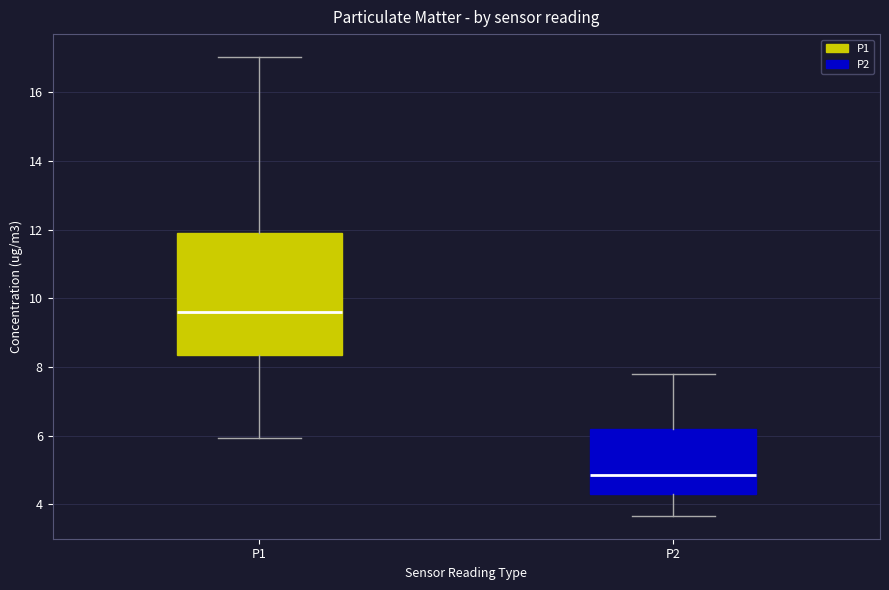

Comparing the boxes themselves (not the whiskers), which one is the tallest?

P1